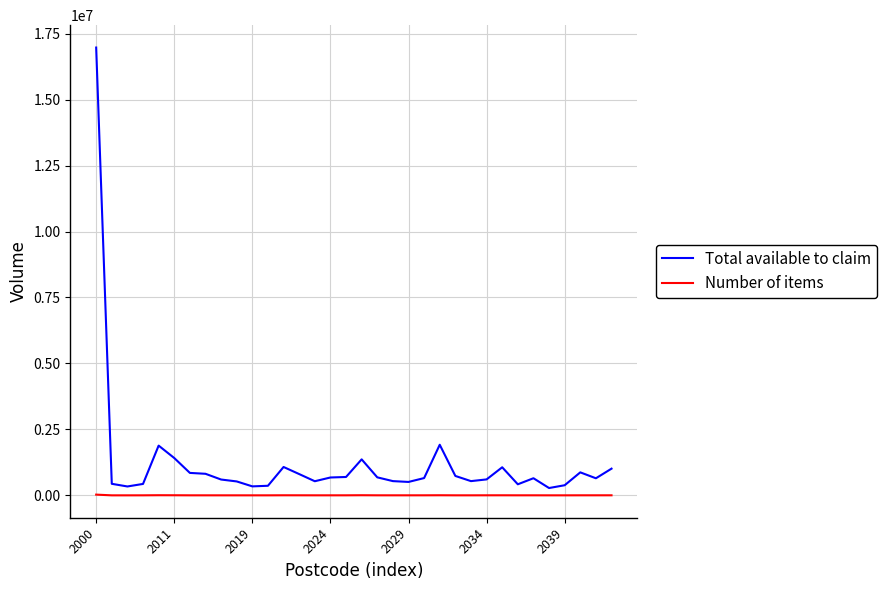

List the series in order of their peak value, lowest first.

Number of items, Total available to claim